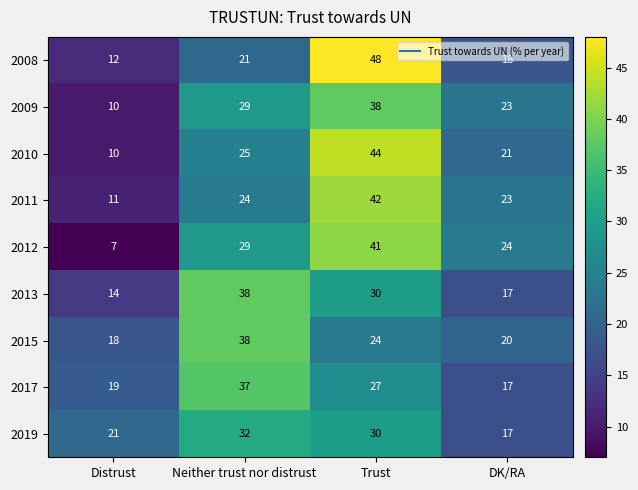

How many values in the 2019 series are below 30?

2